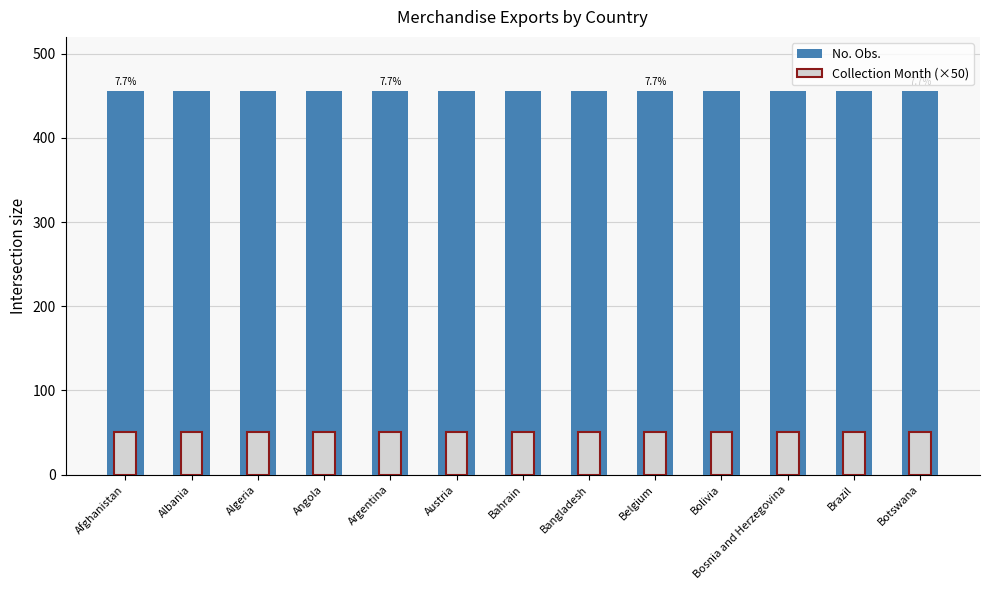

How many groups of bars are there?

13